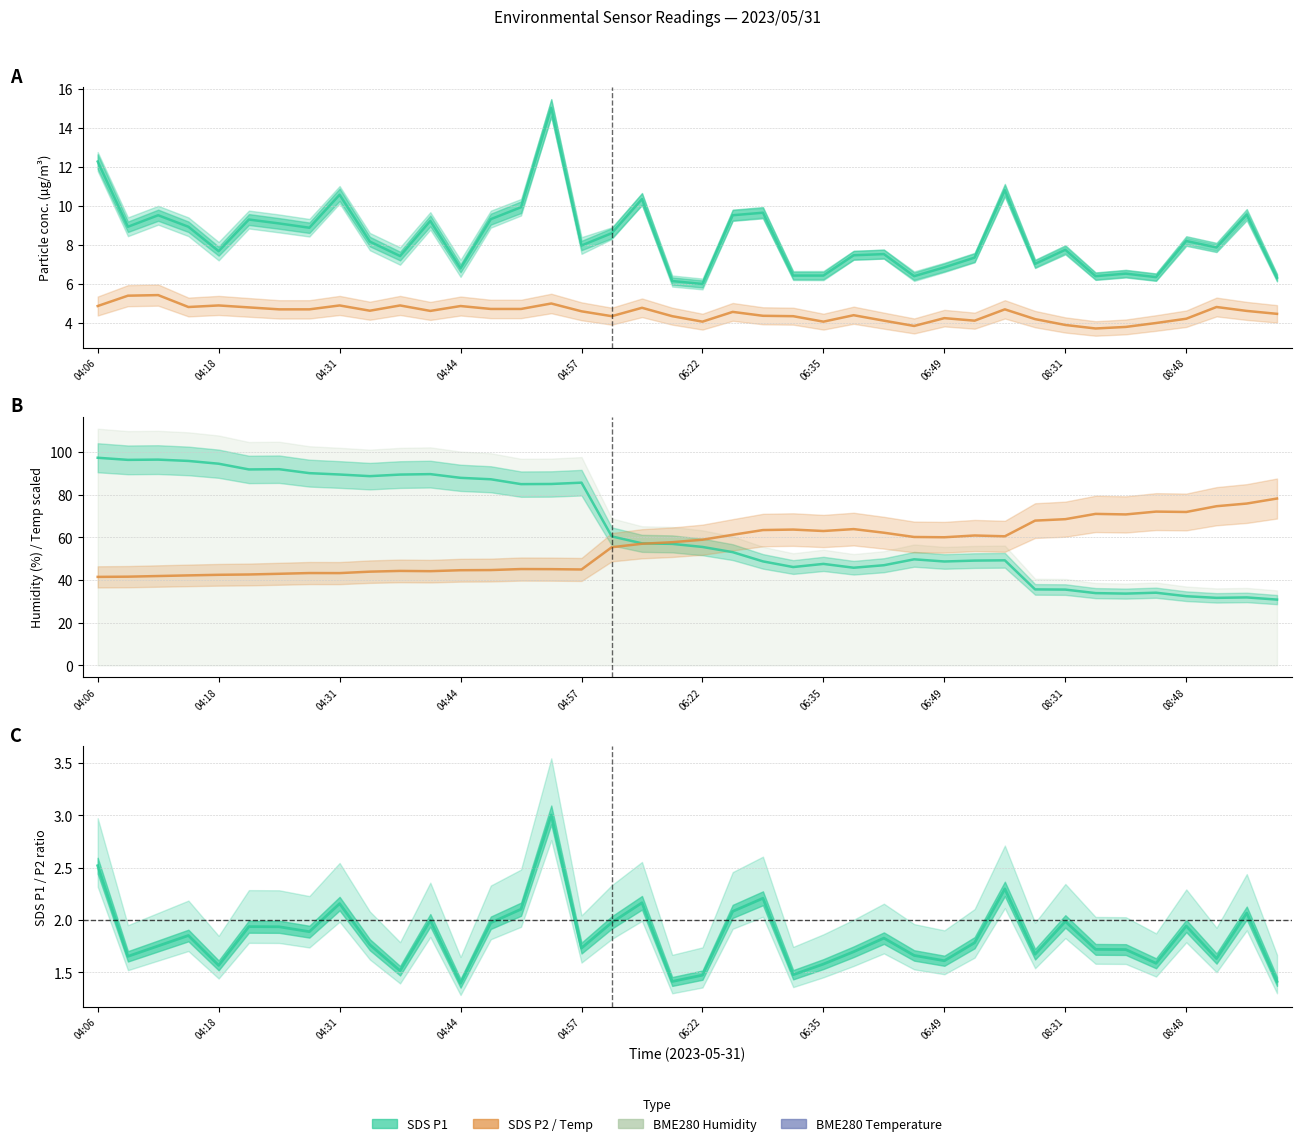

Where does the SDS P2 series first go above 4?

04:06